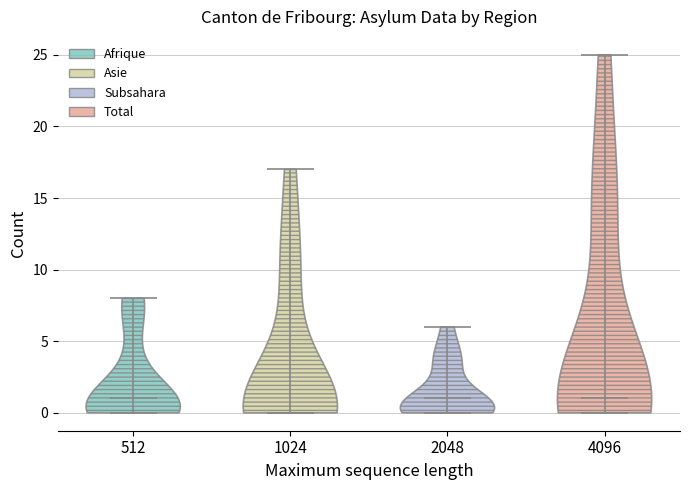

Which violin has the lowest median line?

1024